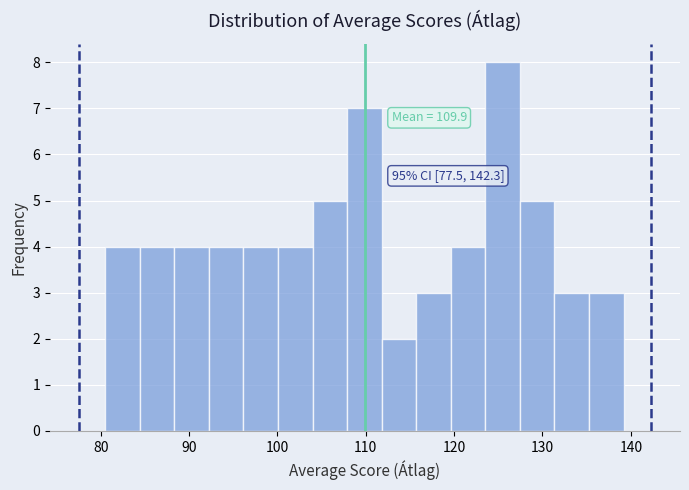

Read against the x-axis, roughly where is the centre of the tallest bar?

125